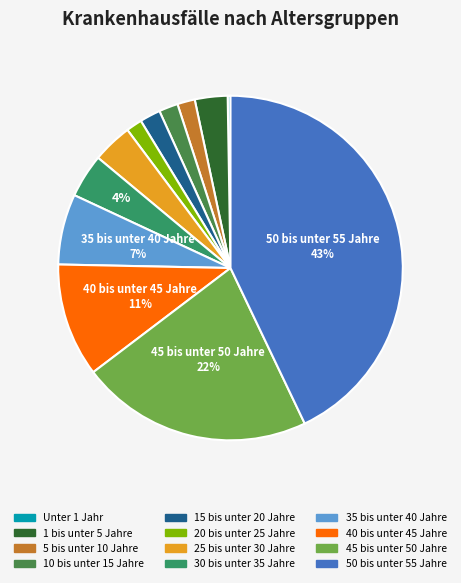

Is 15 bis unter 20 Jahre the majority of the pie?

No